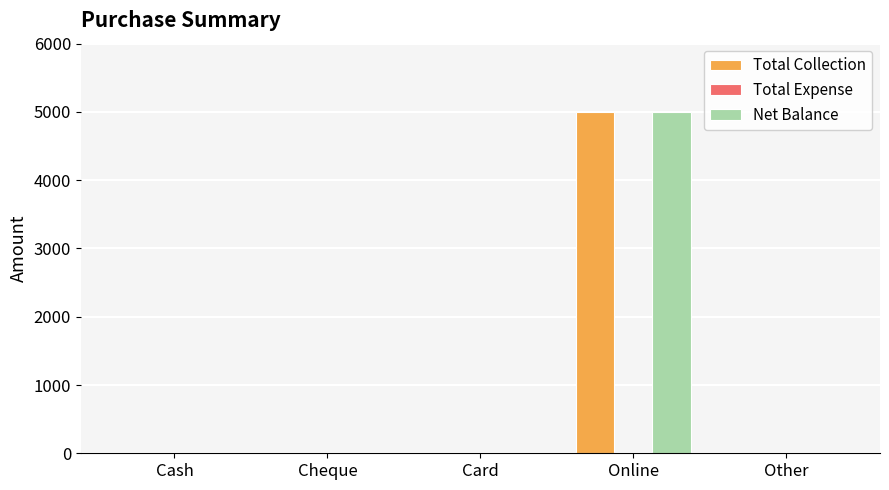

At which label does Net Balance reach its peak?

Online